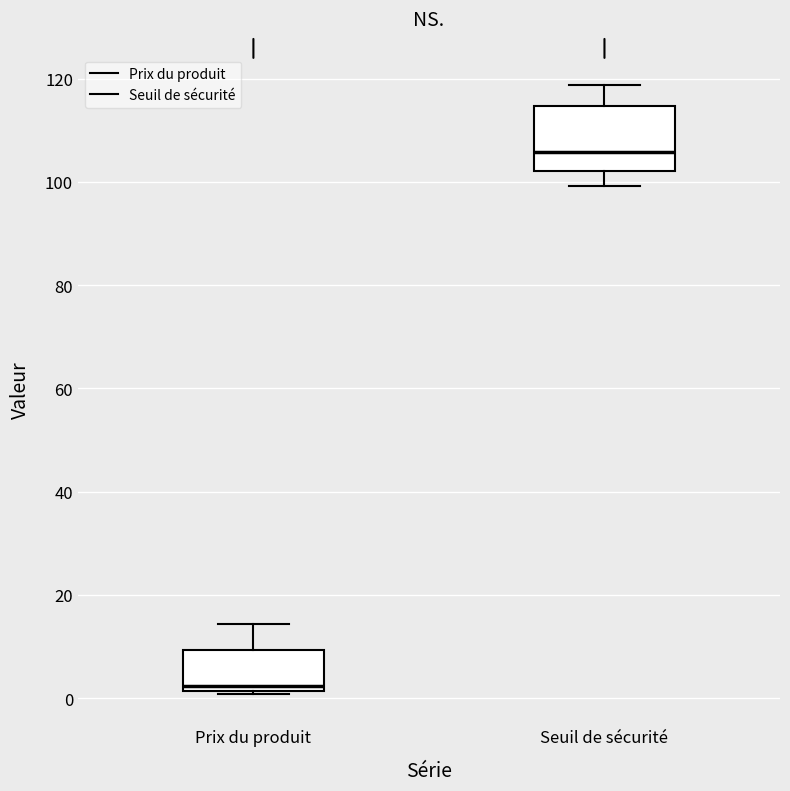

Reading left to right, read every box against the y-axis: the position of its median line, the range the box covers, and the ends of its whiskers. The values are not printed on the chart, so give them approximately, as read against the axis.

Prix du produit: median 2 (just above the box's lower edge), box 2 to 10, whiskers 0 to 14
Seuil de sécurité: median 106, box 102 to 114, whiskers 100 to 118